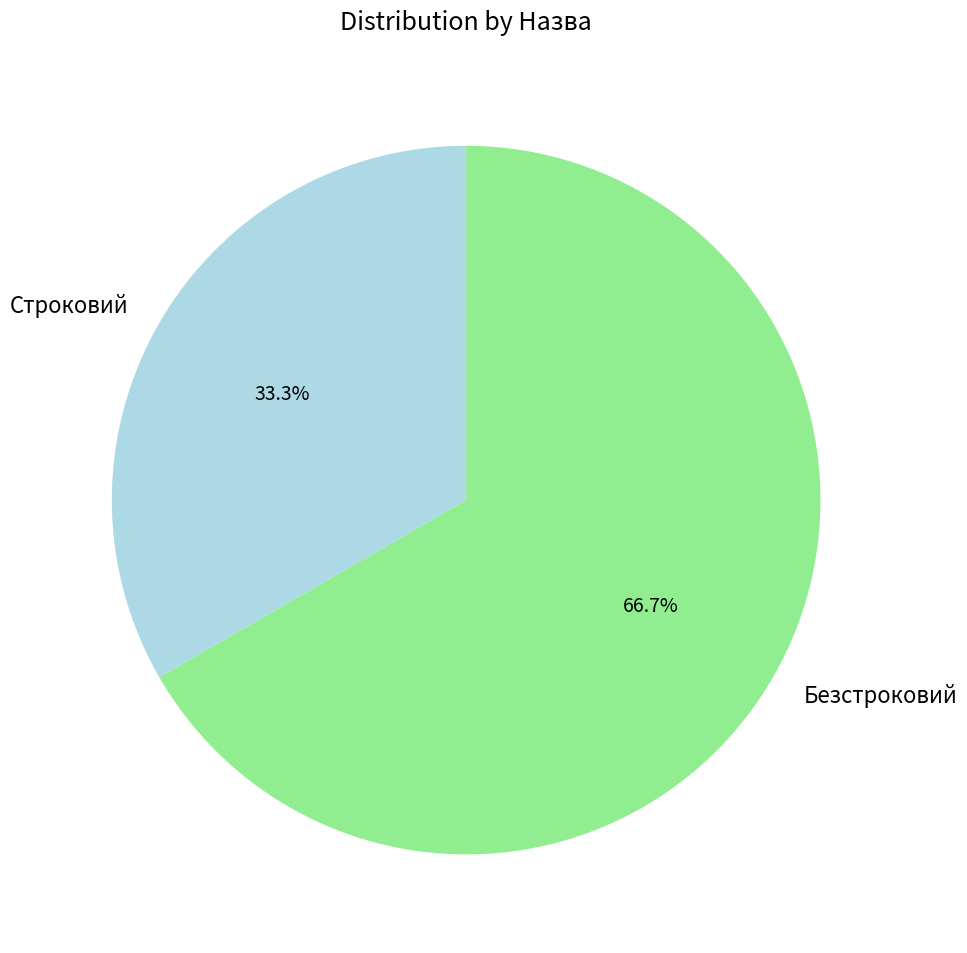

To the nearest percent, what portion does Строковий represent?

33%